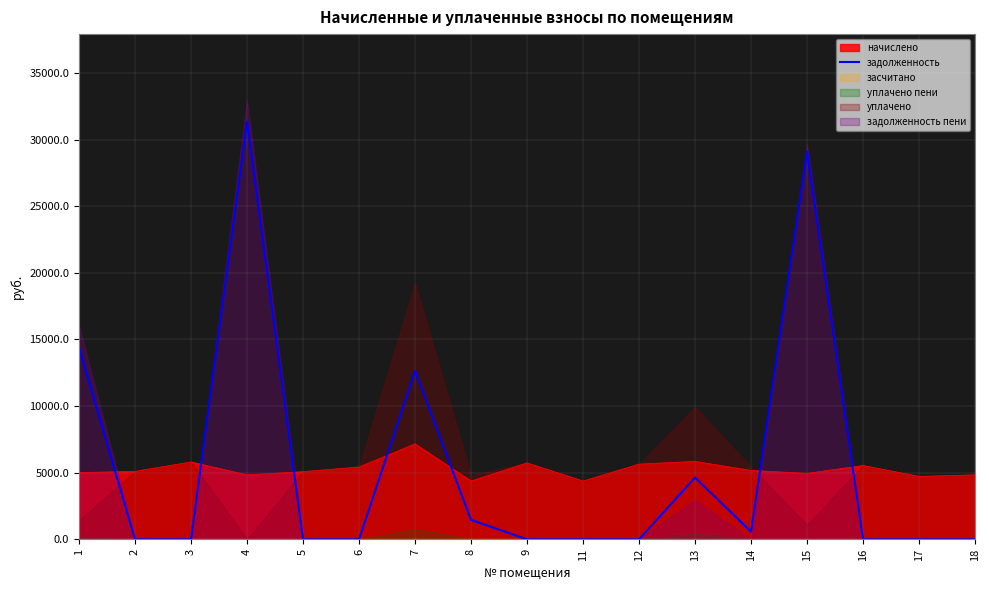

How many intersections are there between начислено and задолженность?

7